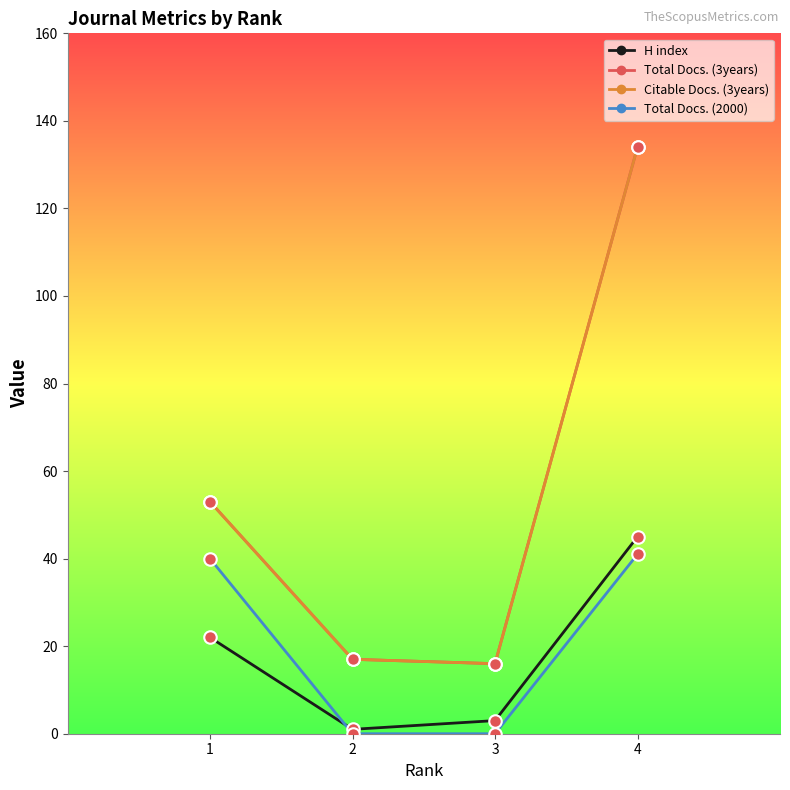

What is the value of the H index point at the 4th from the left?

45